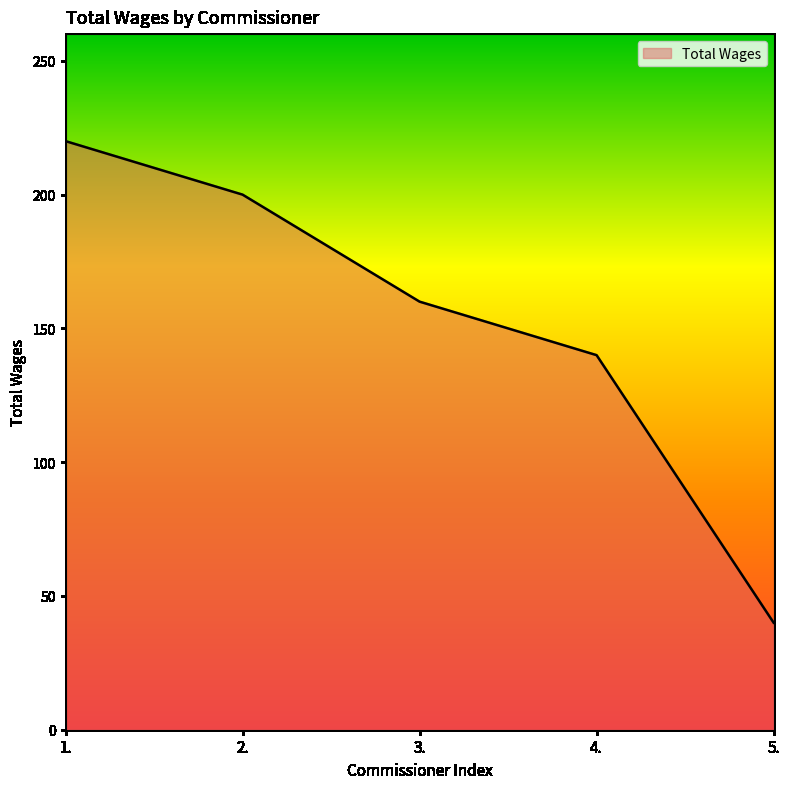

How many values are below 160?

2